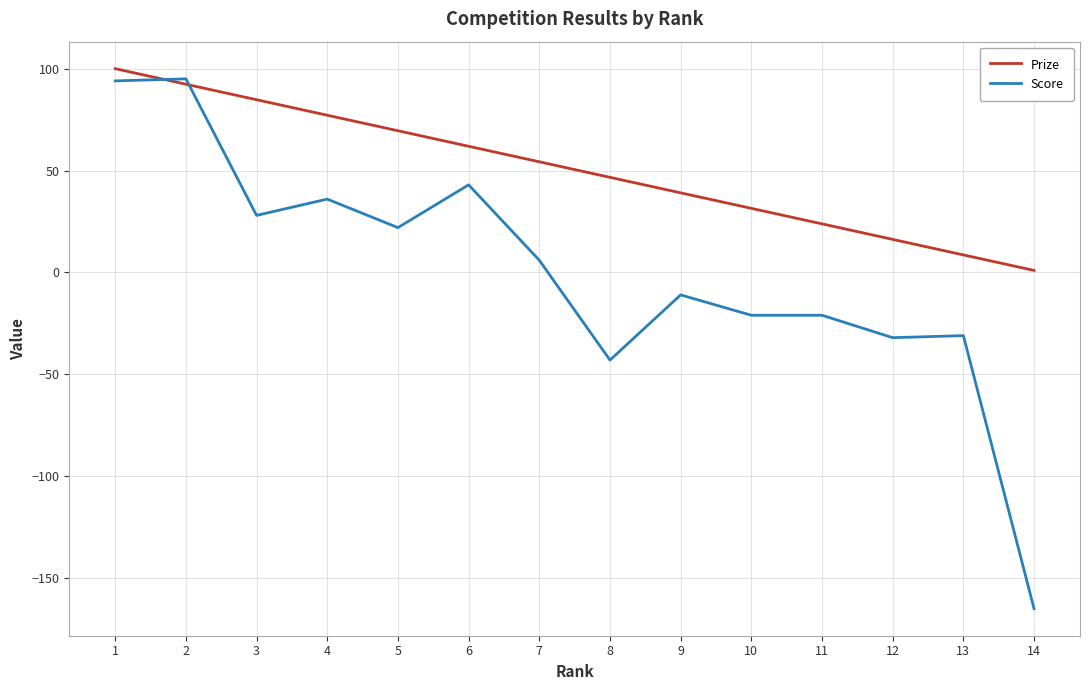

True or false: Prize has more than 0 points higher than both neighbors.

False